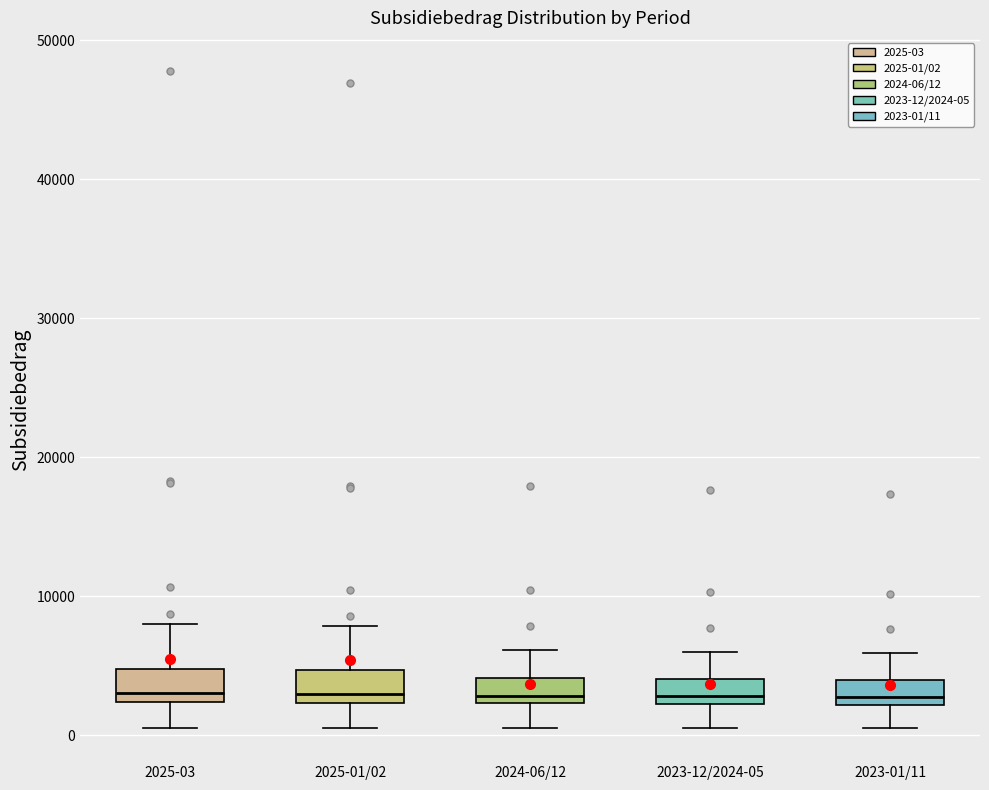

Reading left to right, transcribe this box plot: for each box, give where its median line is, the range the box spans, and where its two whiskers end, as read against the y-axis. The values are not printed on the chart, so give them approximately, as read against the axis.

2025-03: median 3000, box 2000 to 5000, whiskers 1000 to 8000
2025-01/02: median 3000, box 2000 to 5000, whiskers 1000 to 8000
2024-06/12: median 3000, box 2000 to 4000, whiskers 1000 to 6000
2023-12/2024-05: median 3000, box 2000 to 4000, whiskers 1000 to 6000
2023-01/11: median 3000, box 2000 to 4000, whiskers 1000 to 6000